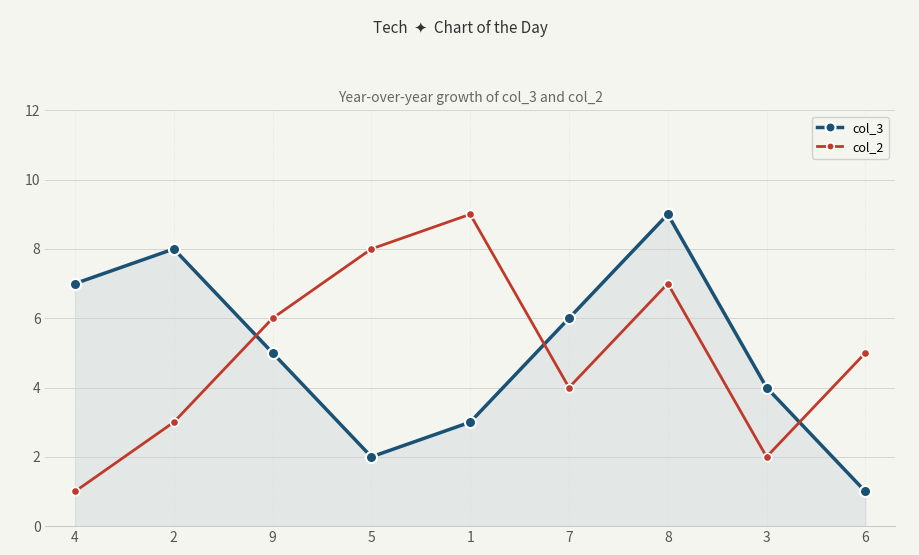

How many intersections are there between col_3 and col_2?

3